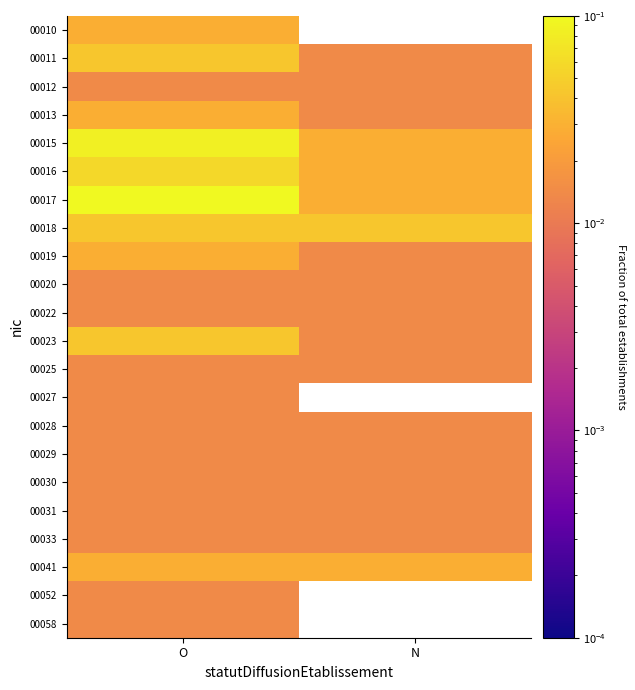

Is the value of 00033 at O greater than the value of 00020 at N?

No